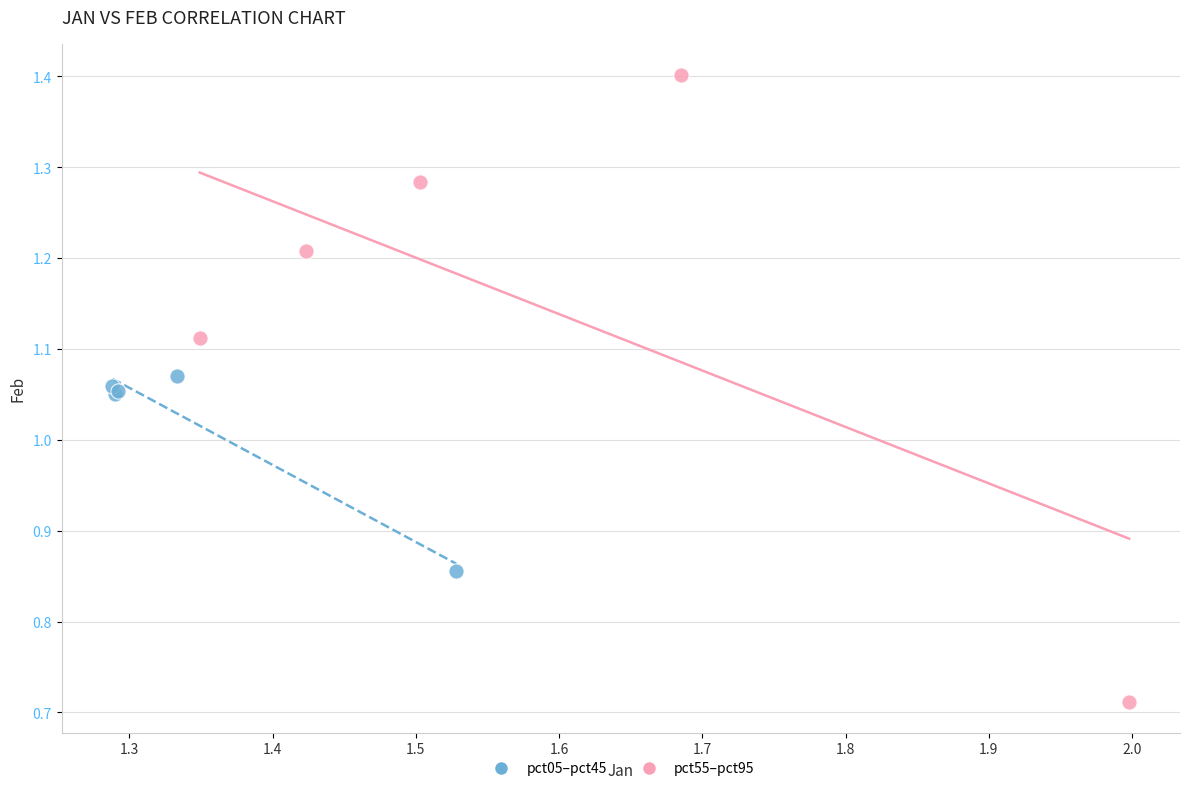

Which series contains the highest Y value?

pct55–pct95